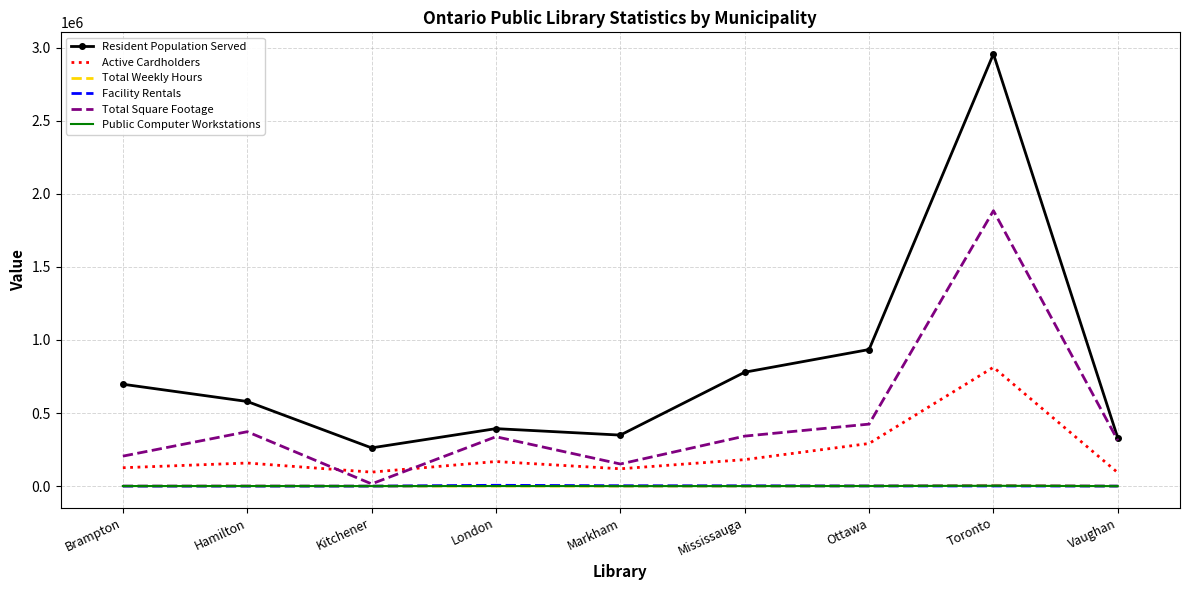

What value does the Facility Rentals series have at Markham?

2617.0